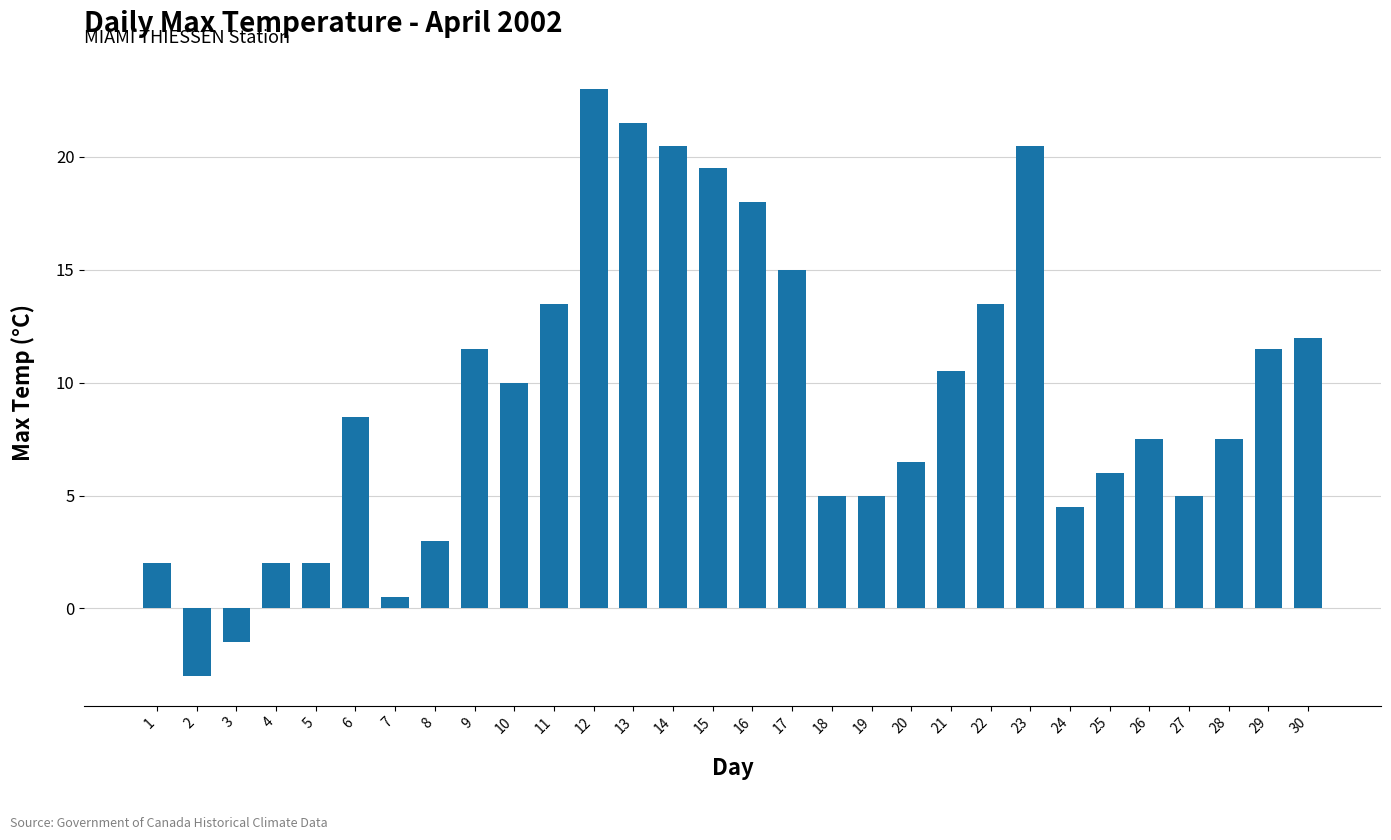

What is the change in value from 8 to 22?

+10.5